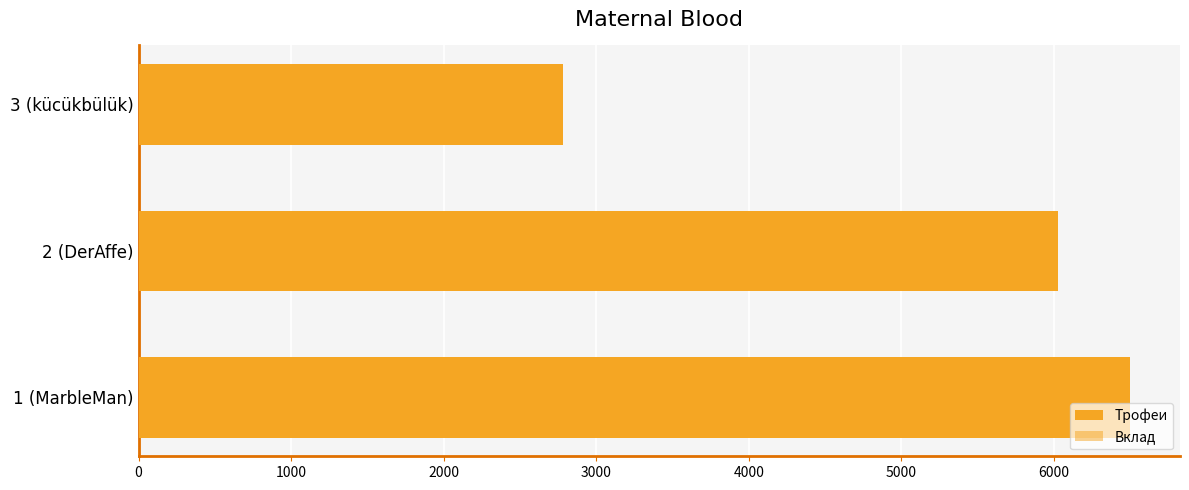

What is the difference between the highest and lowest values at 1 (MarbleMan)?

3251